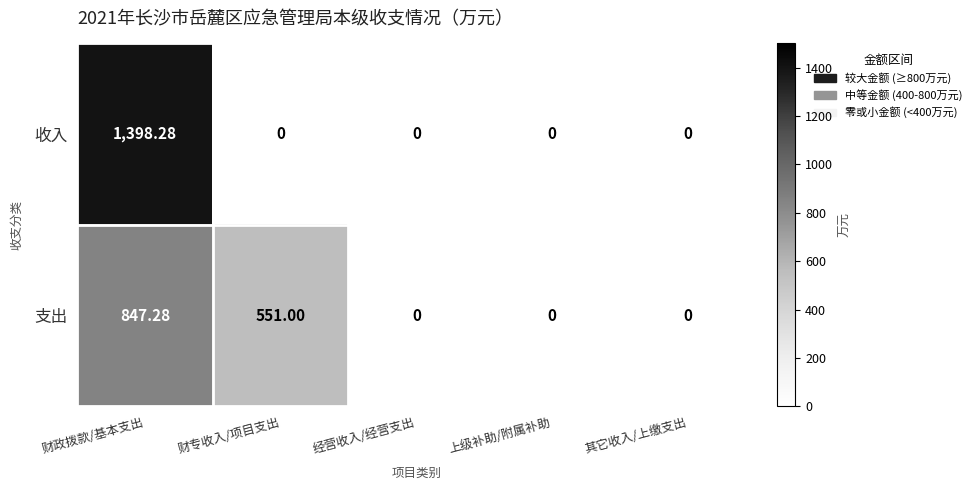

List the series in order of their peak value, lowest first.

支出, 收入